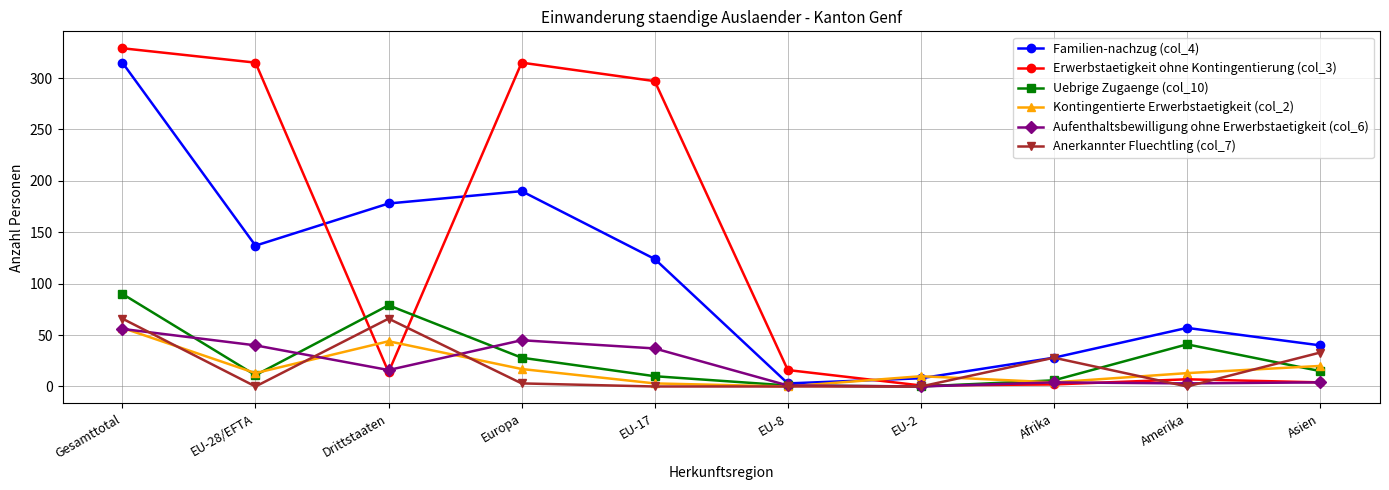

What is the label of the 7th point from the right?

Europa